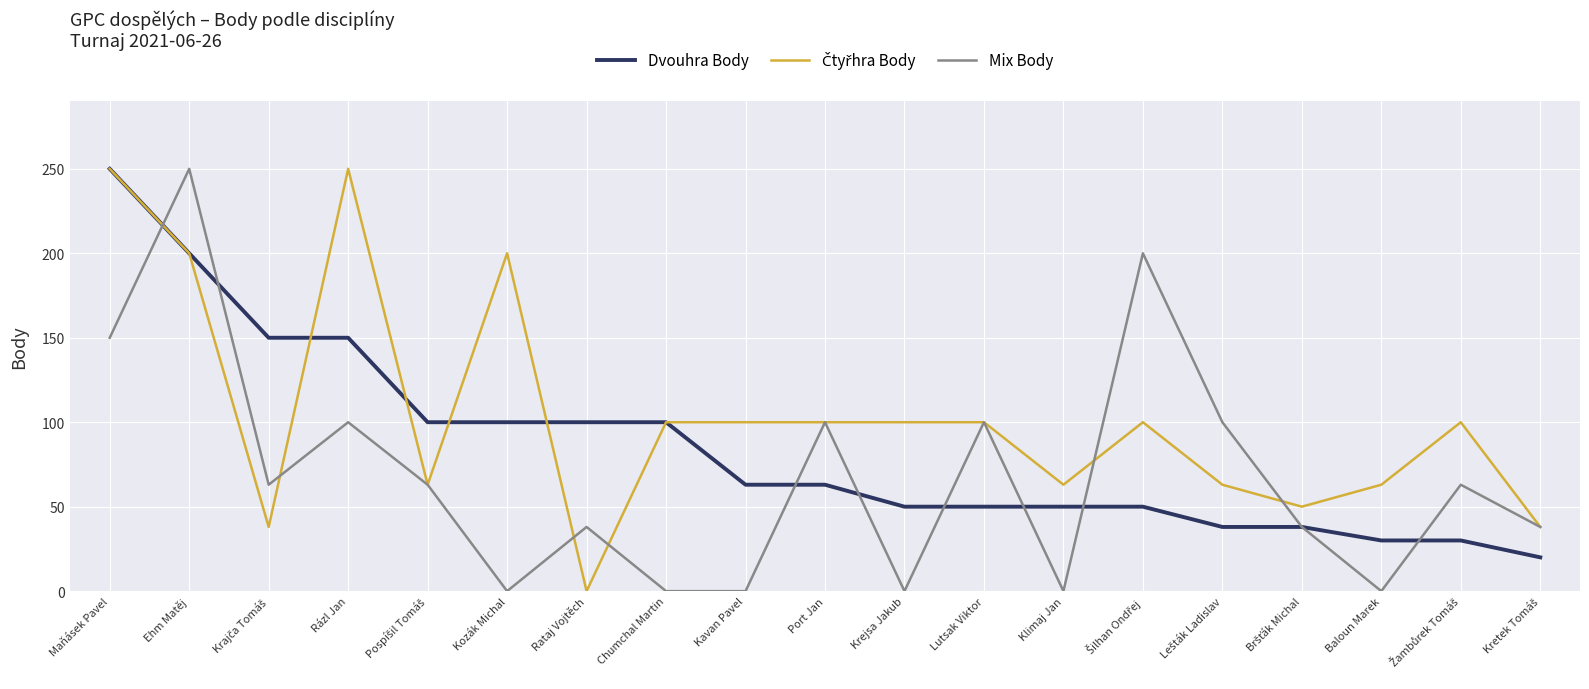

Is the value of Mix Body at Lutsak Viktor greater than the value of Dvouhra Body at Baloun Marek?

Yes